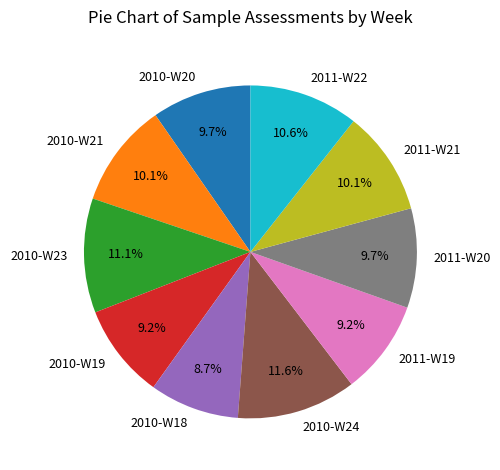

Combined, what portion of the pie is 2010-W21 and 2011-W19?

19.3%